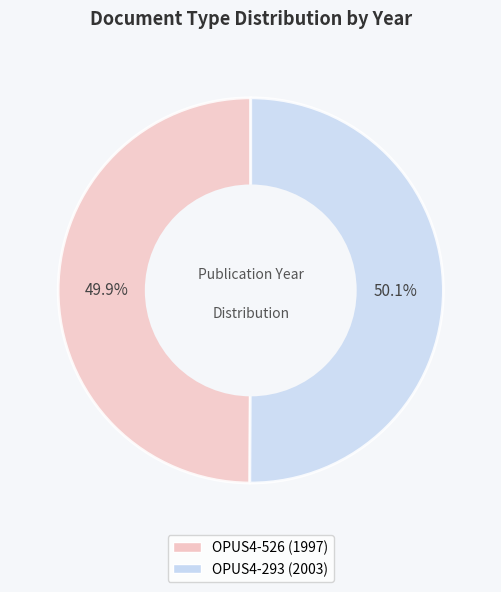

Is there a majority slice in this chart?

Yes